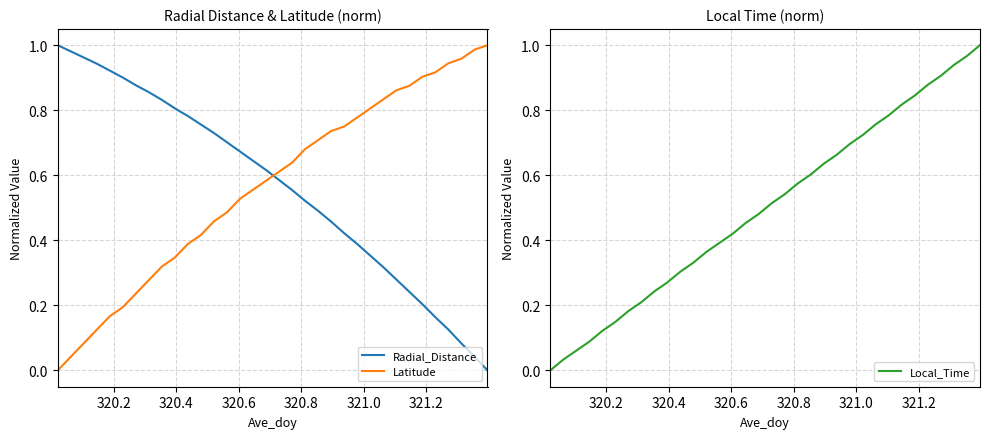

The value of Local_Time at 12 is 0.6. True or false?

False